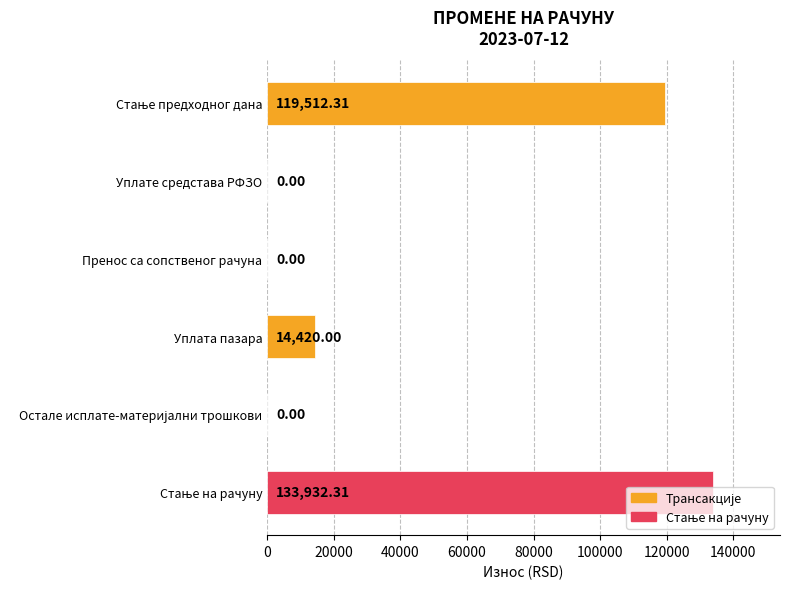

What is the maximum value shown in the chart?

133932.3